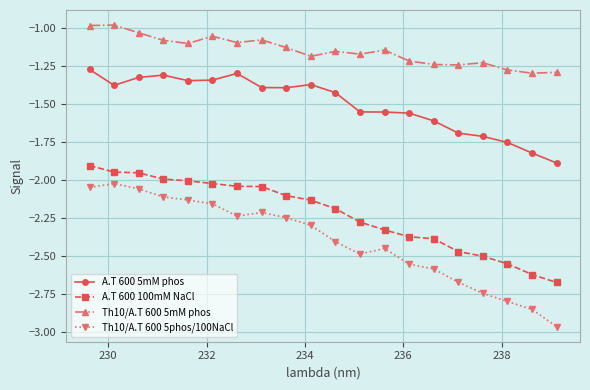

True or false: A.T 600 5mM phos and A.T 600 100mM NaCl intersect in this chart.

False